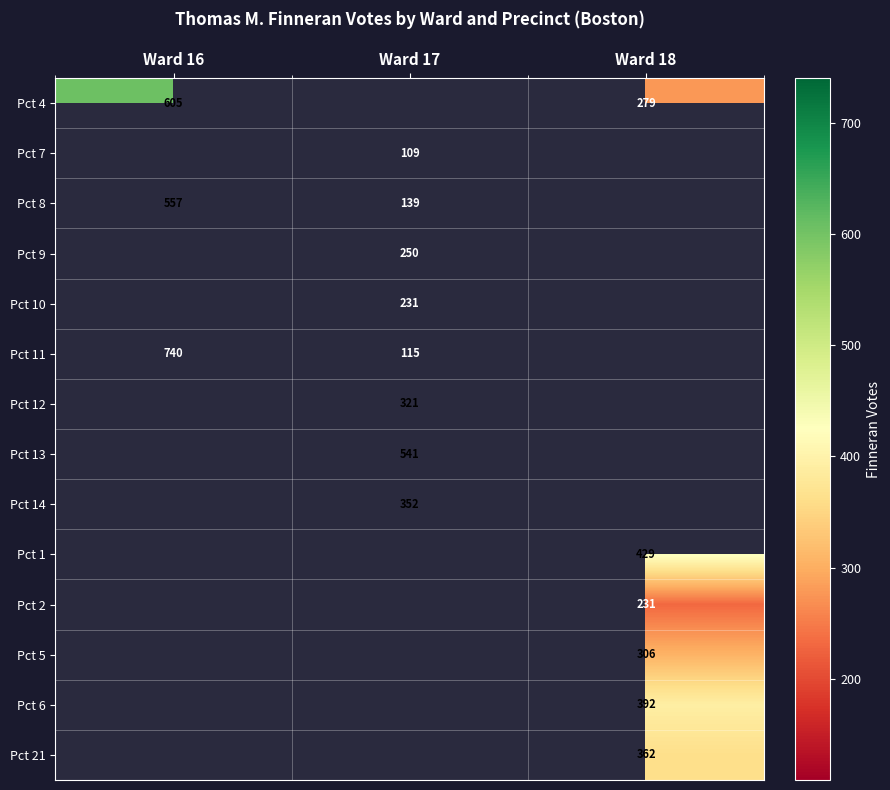

Count the number of data series in this chart.

14